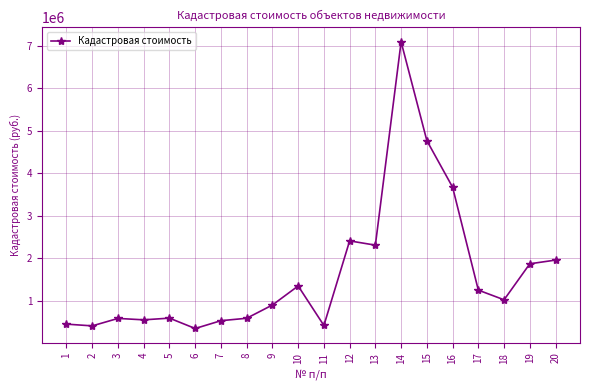

What is the greatest value displayed?

7099463.0